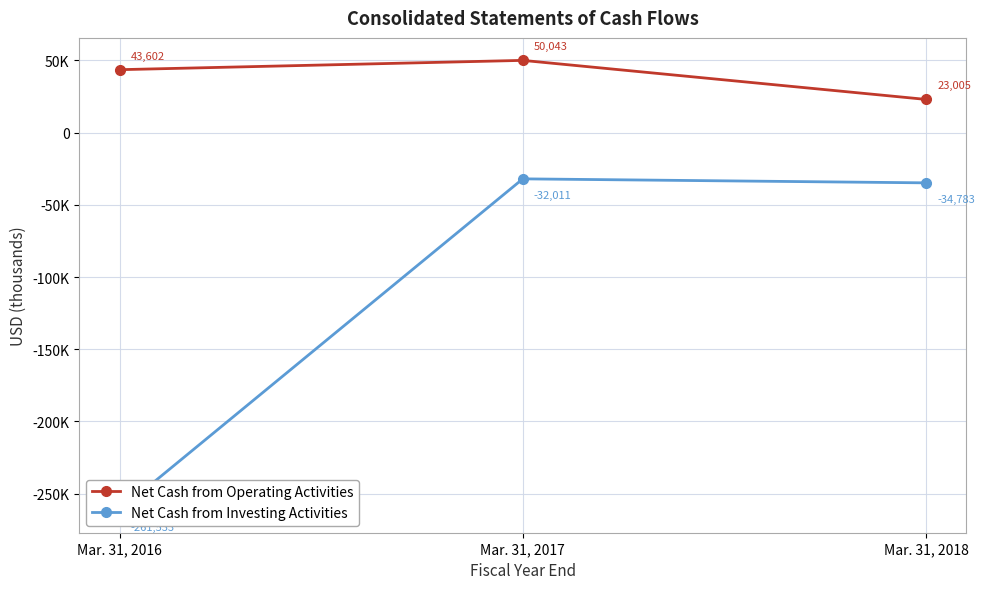

Is it true that Net Cash from Operating Activities equals 30363 at Mar. 31, 2018?

False